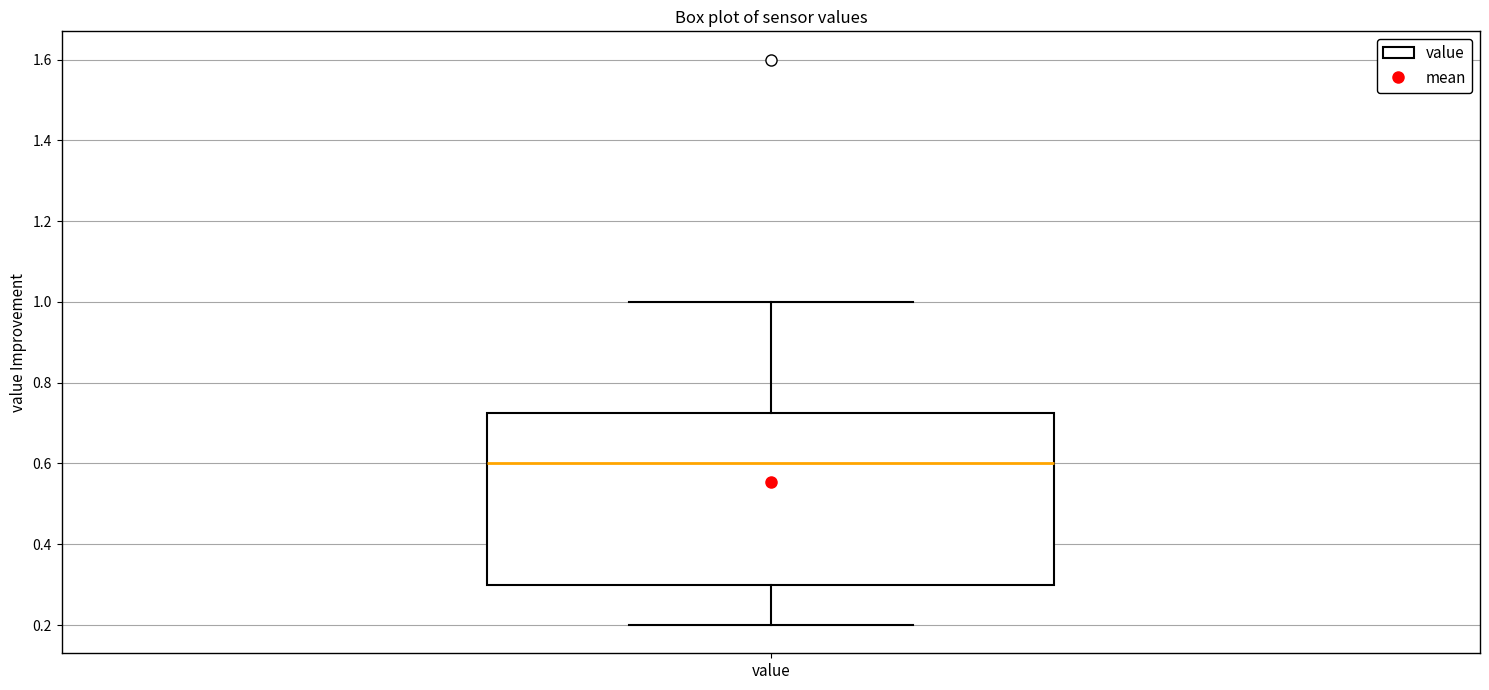

Transcribe this box plot: give where the median line is, the range the box spans, and where the two whiskers end, as read against the y-axis. The values are not printed on the chart, so give them approximately, as read against the axis.

median 0.60, box 0.30 to 0.72, whiskers 0.20 to 1.00